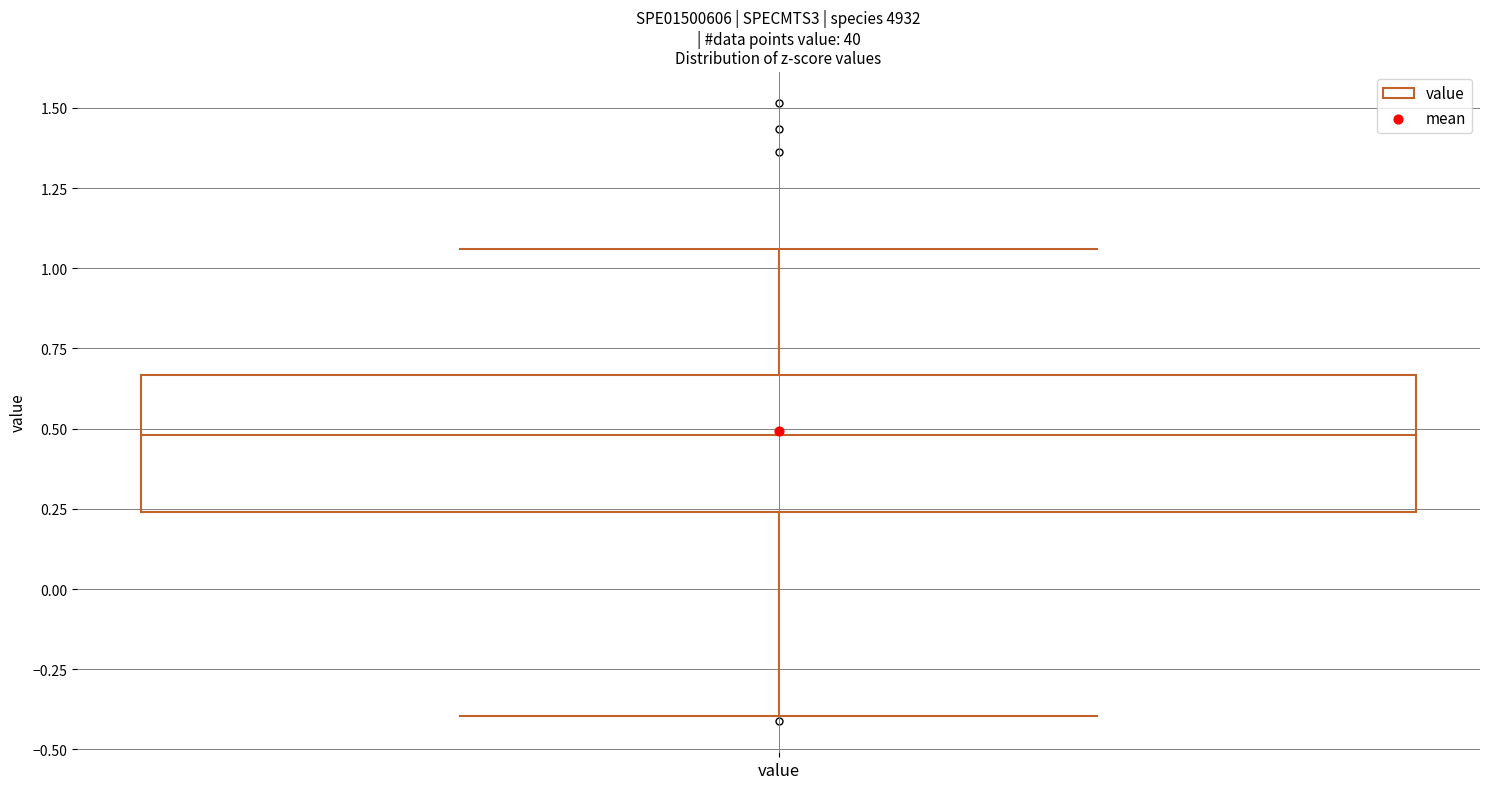

Where does the median line of the box for value sit on the y-axis? The values are not printed on the chart, so give them approximately, as read against the axis.

0.50